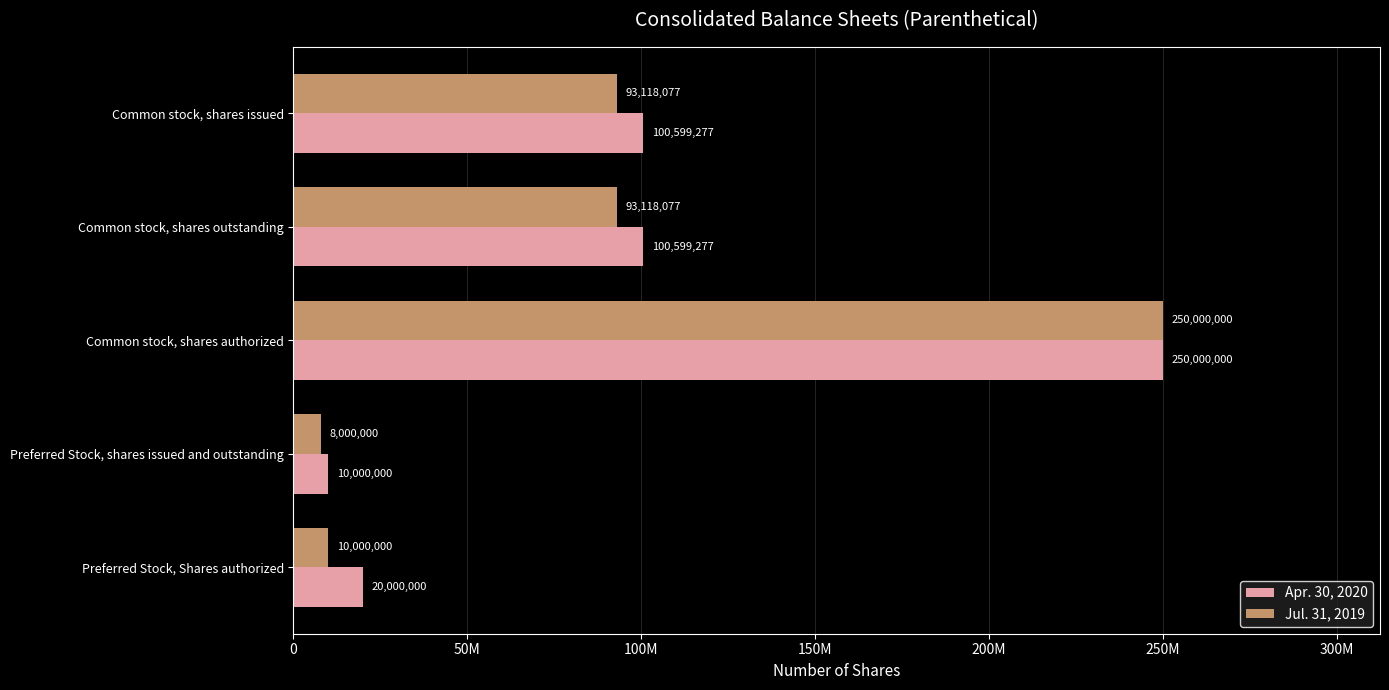

What are all the series names shown in the legend?

Apr. 30, 2020, Jul. 31, 2019